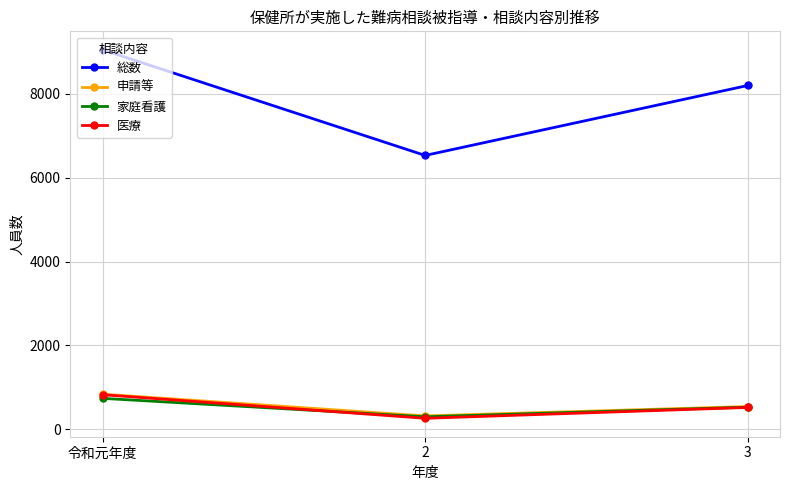

What is the difference between the highest and lowest values at 3?

7686